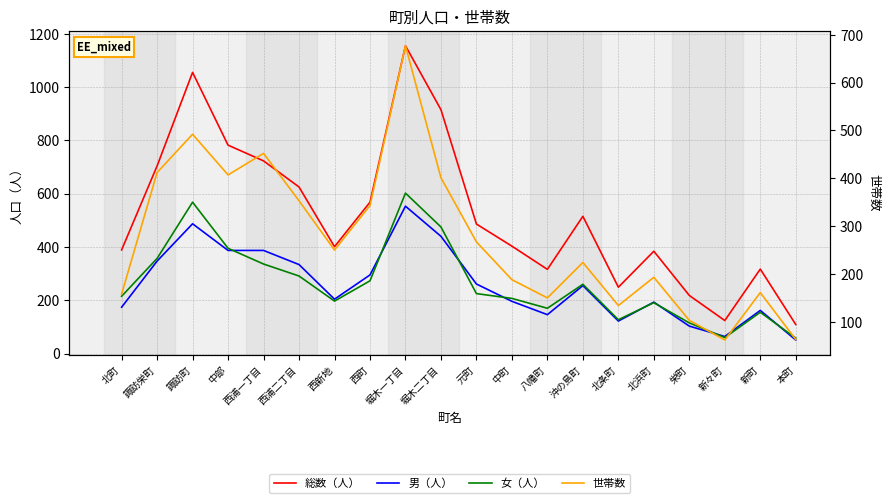

What is the value of the 世帯数 point at the 13th from the left?

150